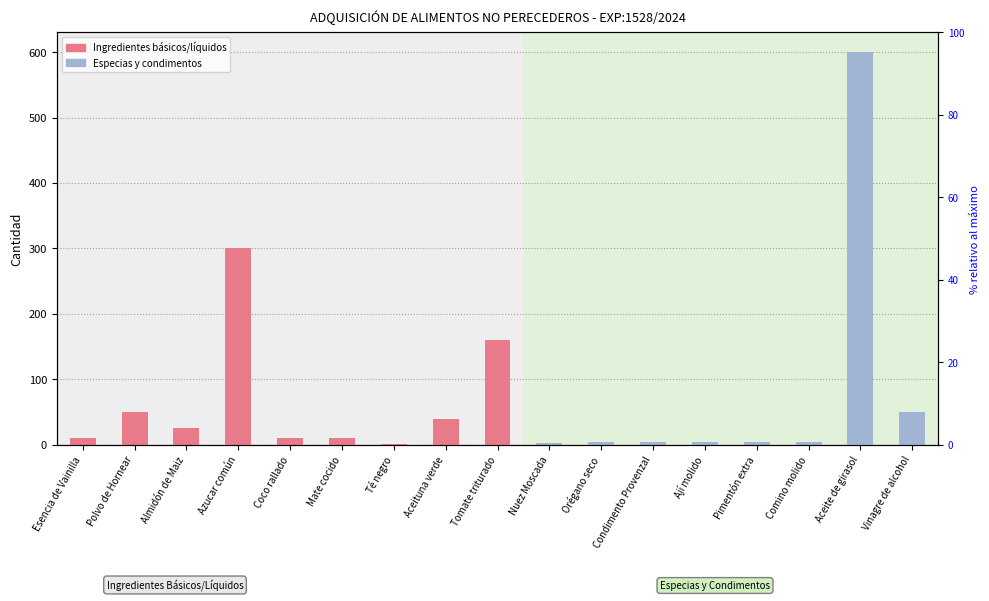

Reading left to right, extract all data points from this chart.

Esencia de Vainilla=10	Polvo de Hornear=50	Almidón de Maiz=25	Azucar común=300	Coco rallado=10	Mate cocido=10	Té negro=2	Aceituna verde=40	Tomate triturado=160	Nuez Moscada=3	Orégano seco=4	Condimento Provenzal=5	Ají molido=5	Pimentón extra=4	Comino molido=4	Aceite de girasol=600	Vinagre de alcohol=50